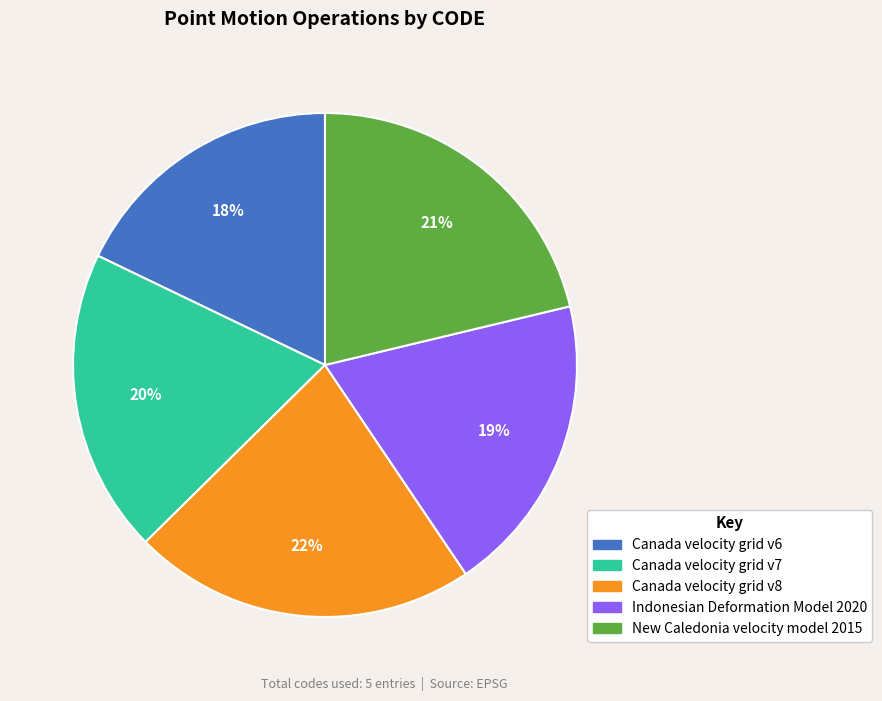

Is it true that Canada velocity grid v8 is 22% of the pie?

True